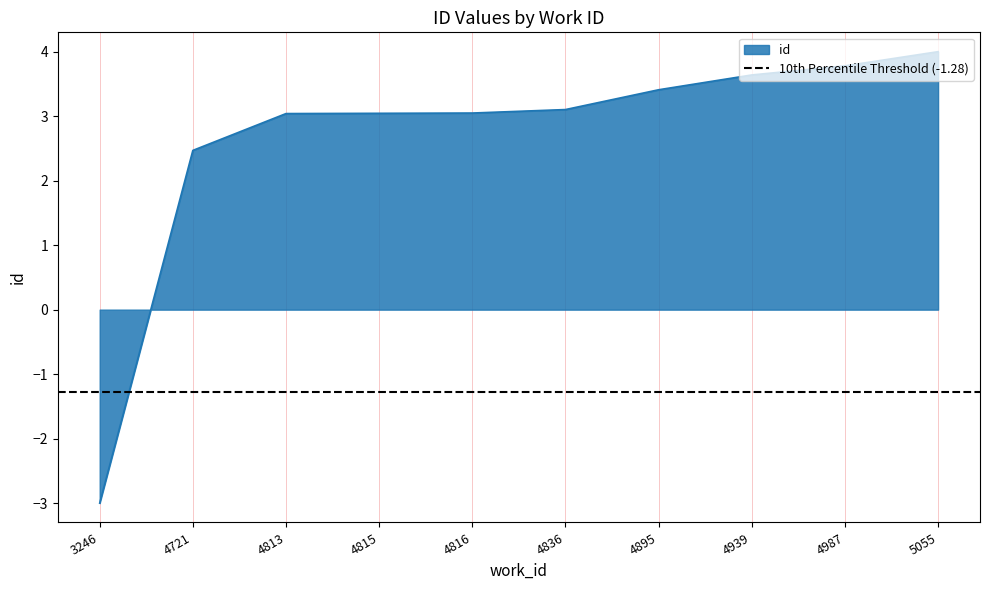

Read the value at 4816.

3.0